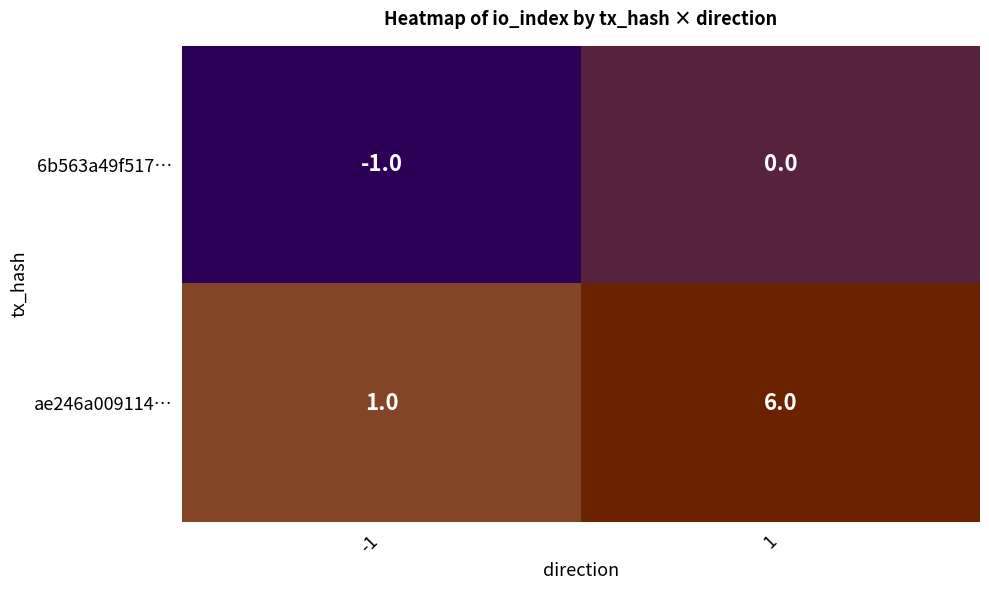

How many series are shown in this chart?

2